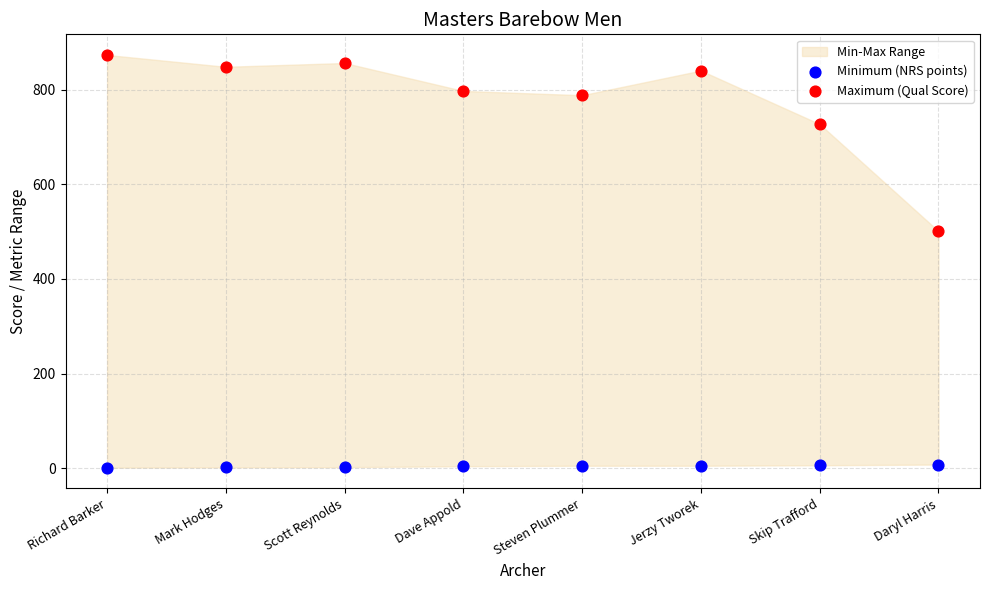

Across all data points, what is the range of Y values (max minus min)?

871.5